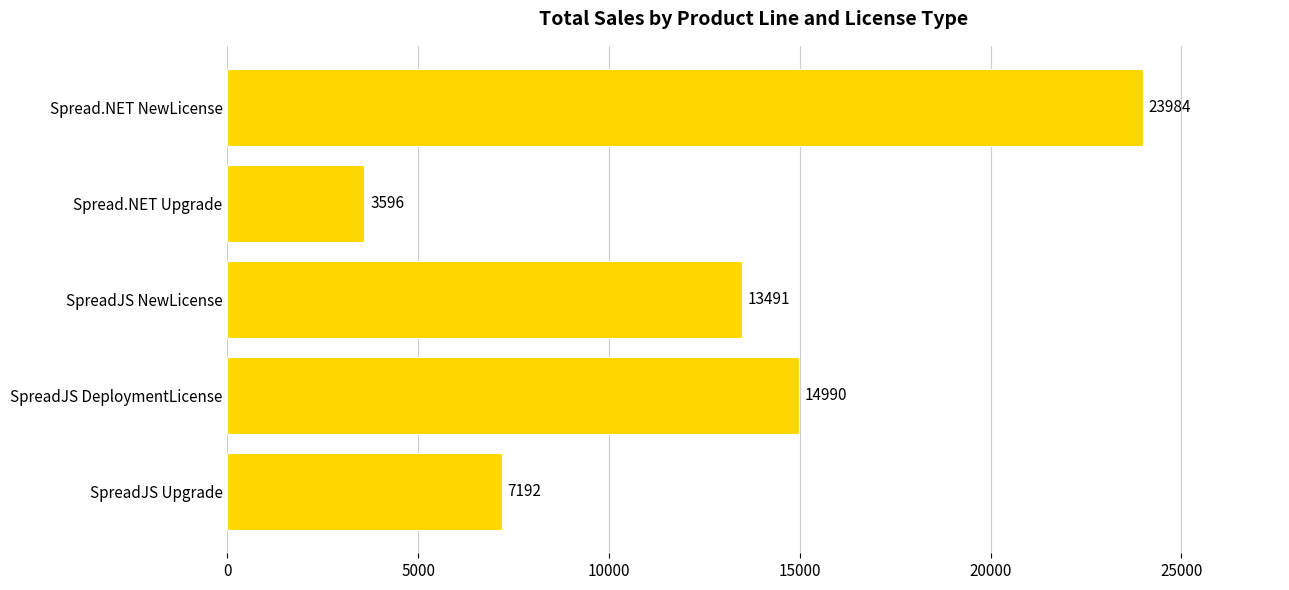

How many bars are there in total?

5